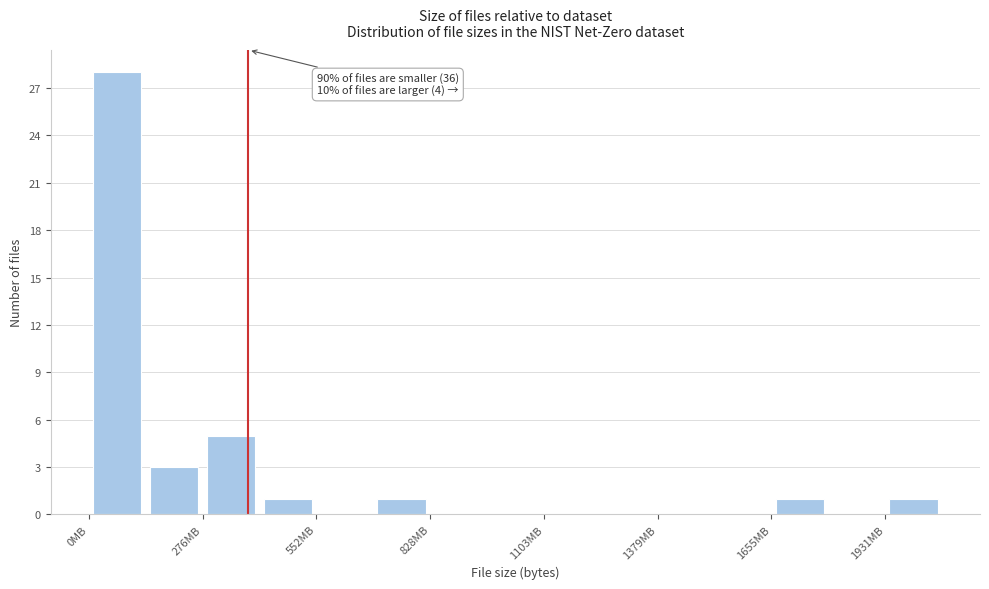

Around what value on the x-axis is the tallest bar? Give the approximate position of its centre, as read against the axis.

50